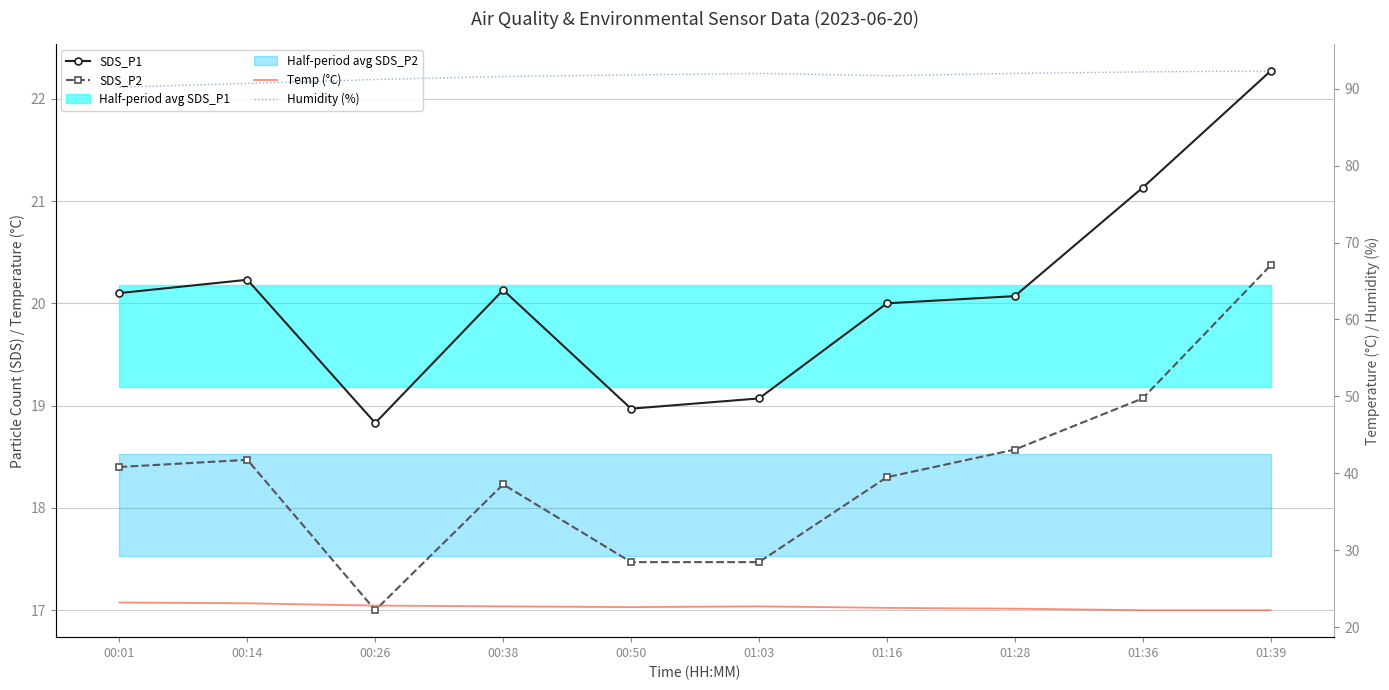

Where is the first local maximum for SDS_P2?

00:14